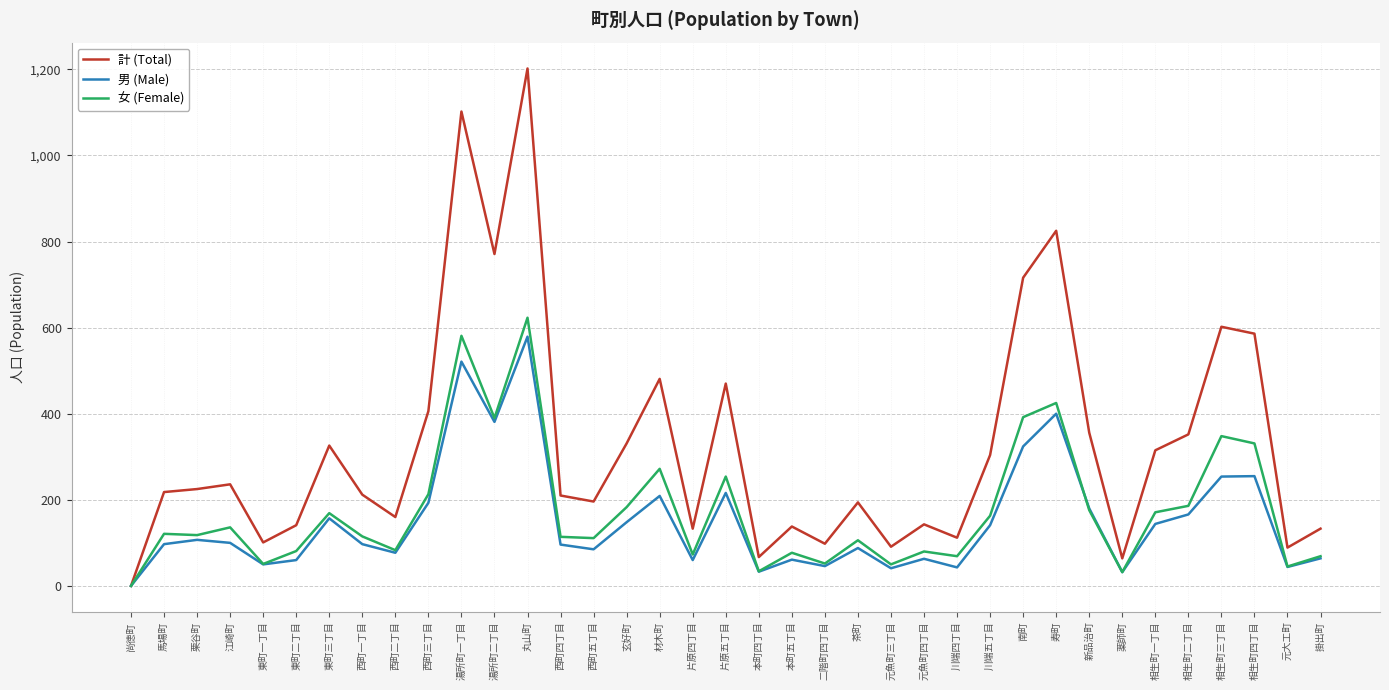

Which series changed the most between 西町三丁目 and 川端五丁目?

計 (Total)